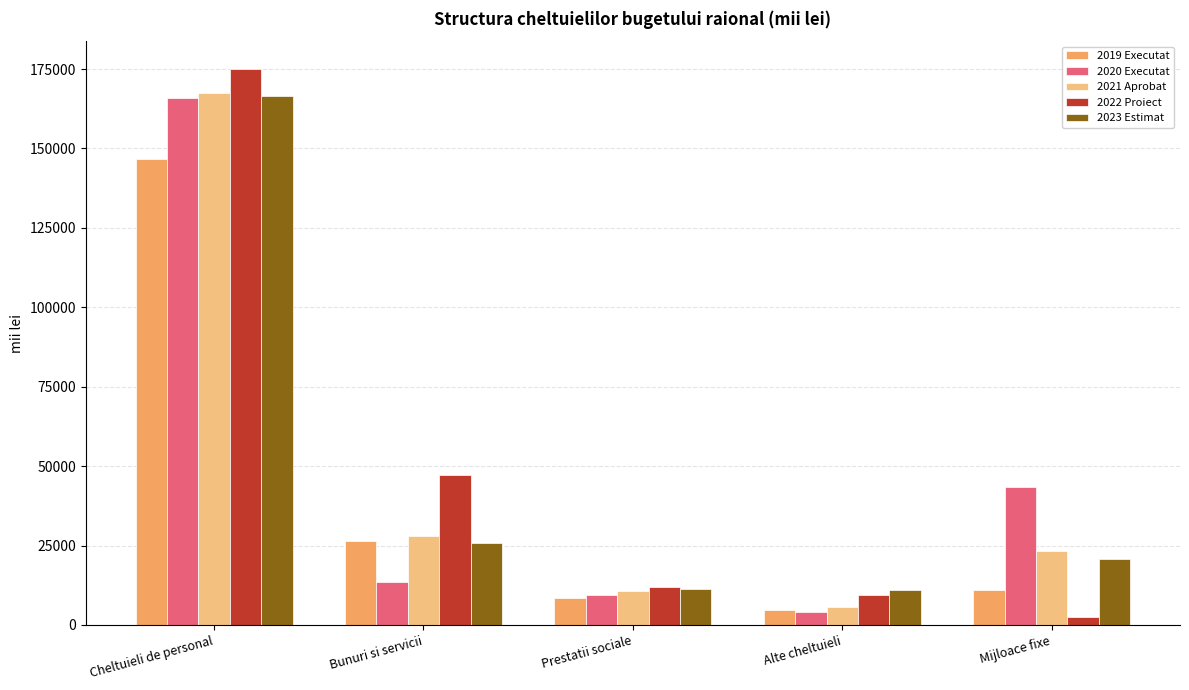

Is the value of 2021 Aprobat at Prestatii sociale greater than the value of 2023 Estimat at Bunuri si servicii?

No